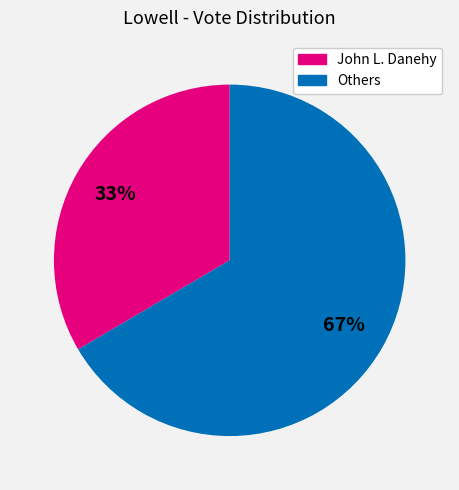

Is there any slice that represents more than half of the pie?

Yes